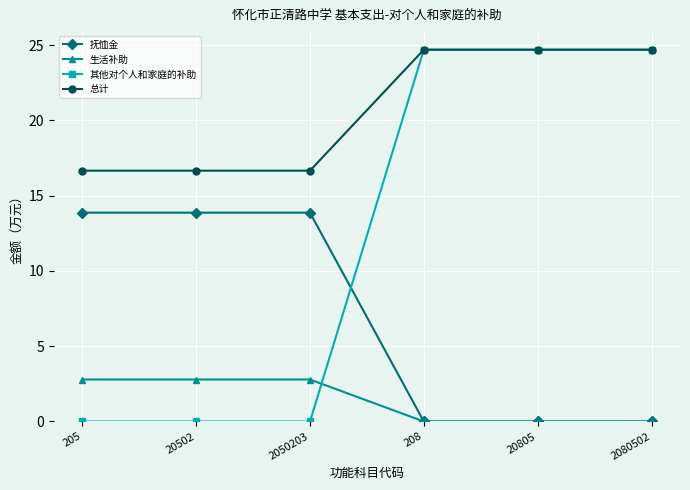

Which series has the largest total across all categories?

总计